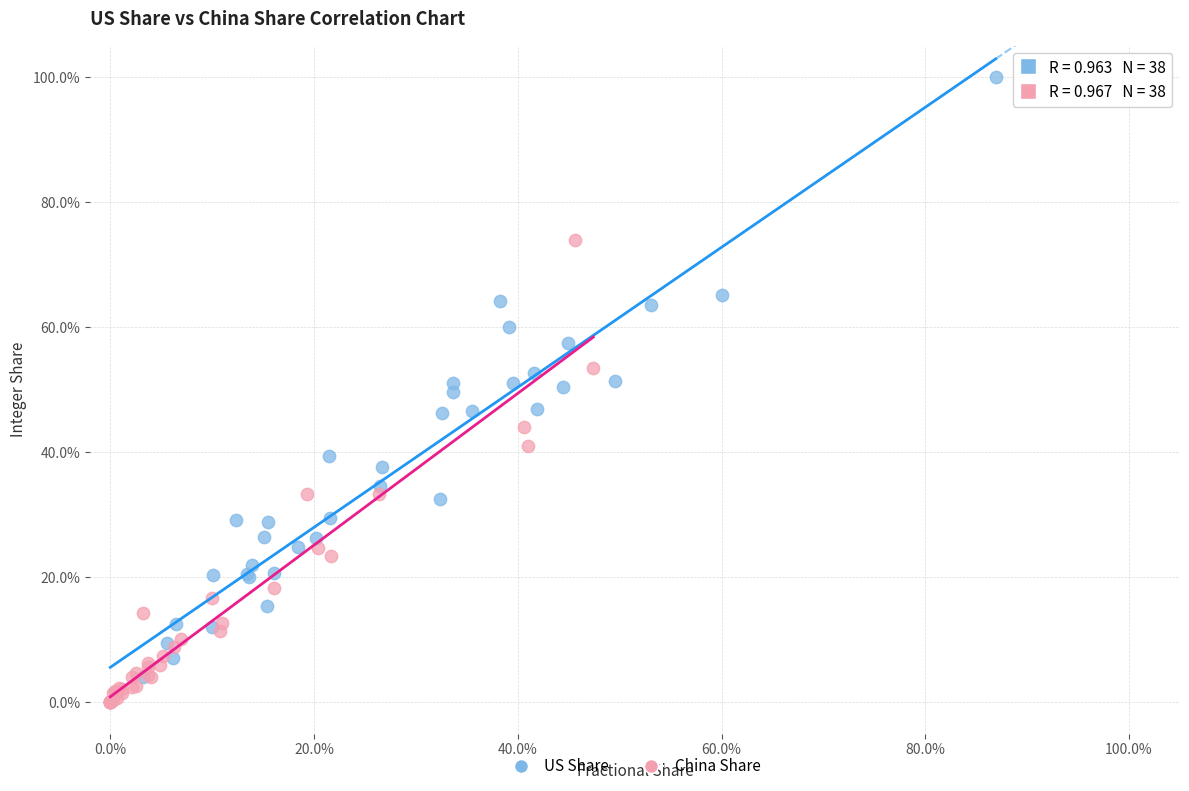

Which series has the largest Y range (max minus min)?

US Share